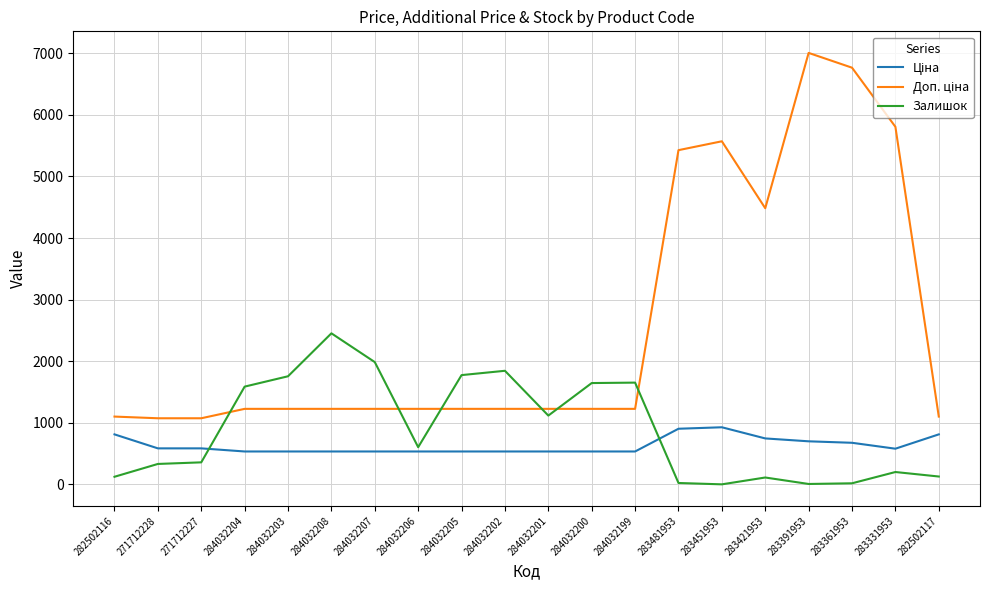

What is the maximum value shown in the chart?

7004.3